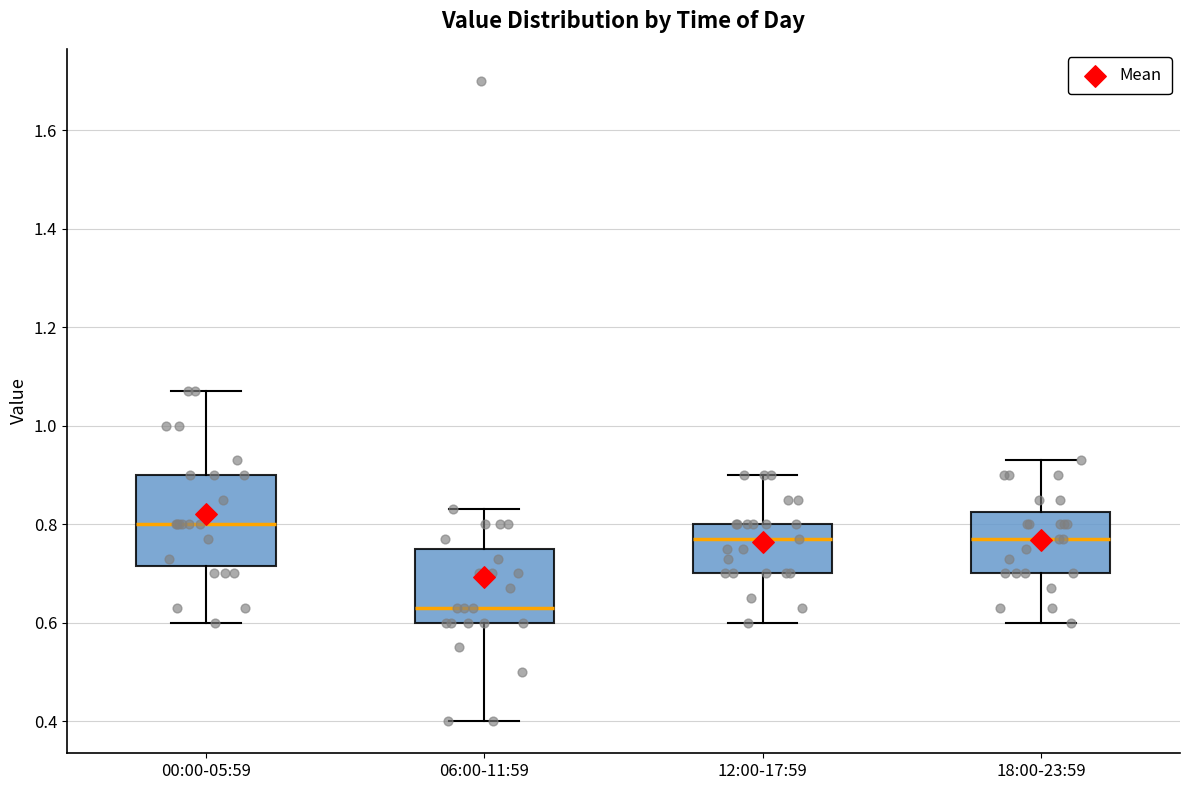

Reading left to right, read every box against the y-axis: the position of its median line, the range the box covers, and the ends of its whiskers. The values are not printed on the chart, so give them approximately, as read against the axis.

00:00-05:59: median 0.80, box 0.72 to 0.90, whiskers 0.60 to 1.08
06:00-11:59: median 0.64, box 0.60 to 0.76, whiskers 0.40 to 0.84
12:00-17:59: median 0.78, box 0.70 to 0.80, whiskers 0.60 to 0.90
18:00-23:59: median 0.78, box 0.70 to 0.82, whiskers 0.60 to 0.94